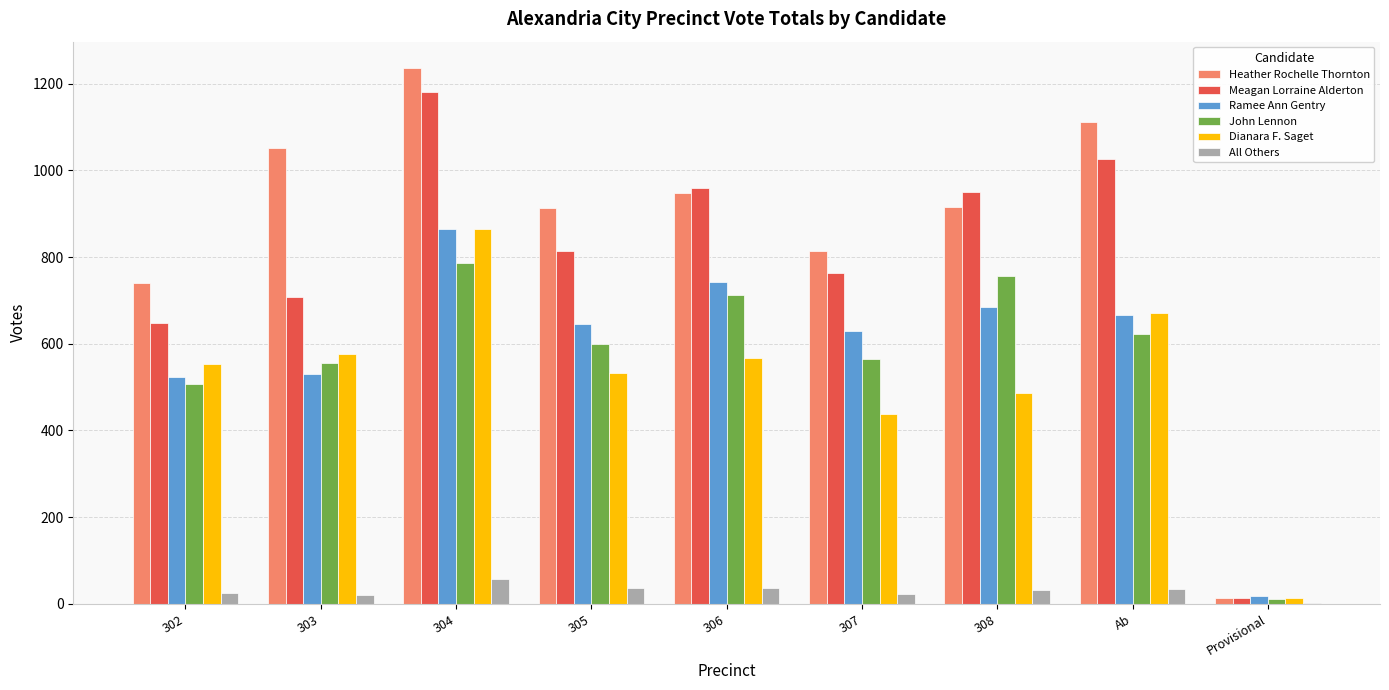

Where is John Lennon nearest to the value 399?

302